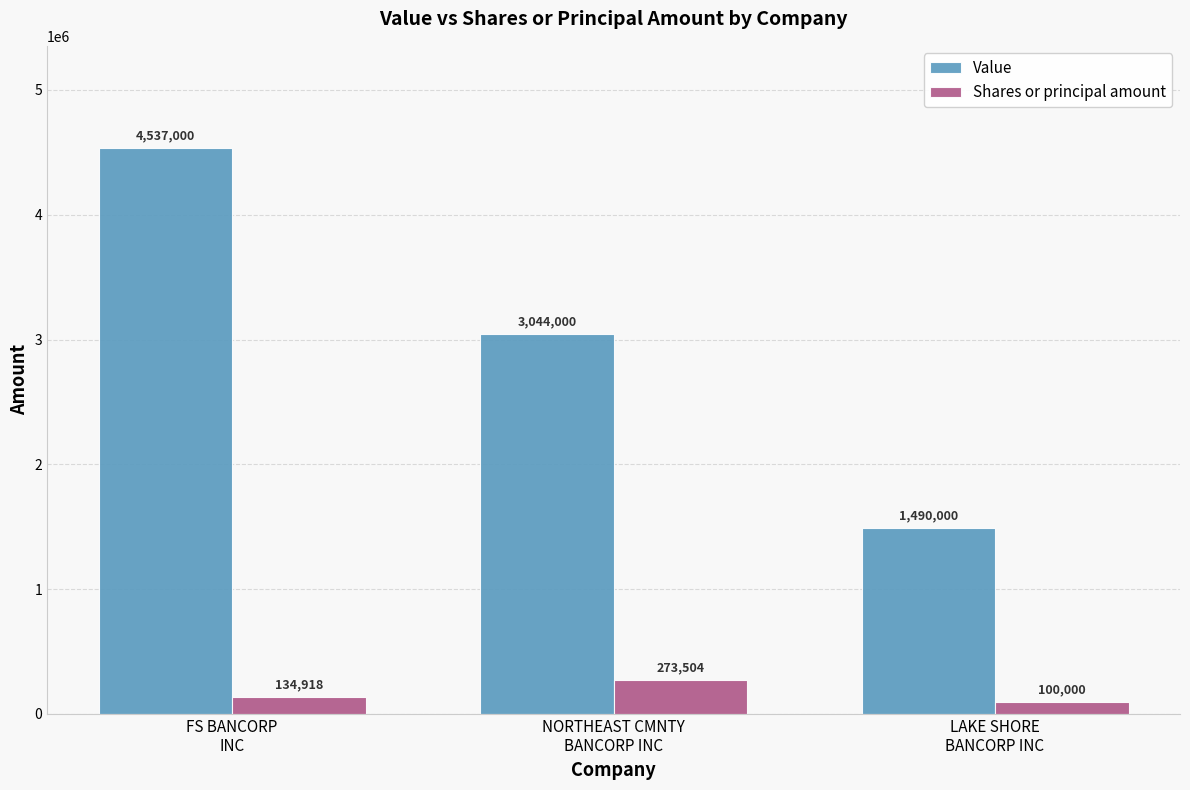

What is the label of the 1st bar from the left?

FS BANCORP
INC